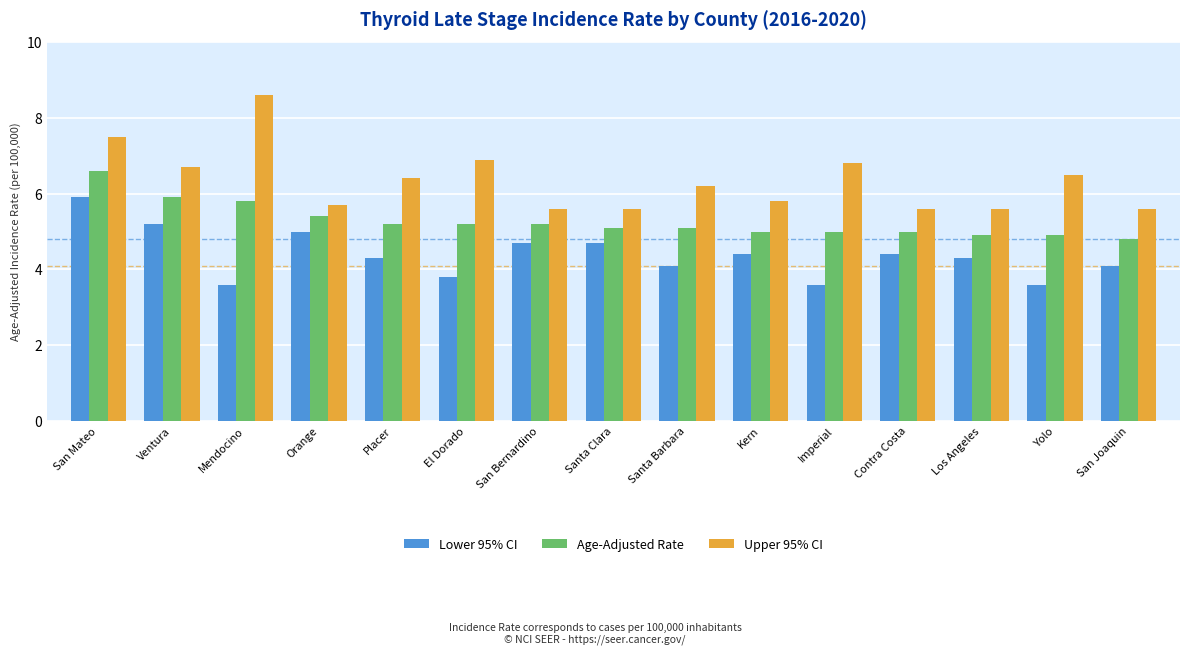

Are the bars grouped side by side (vs. stacked)?

Yes